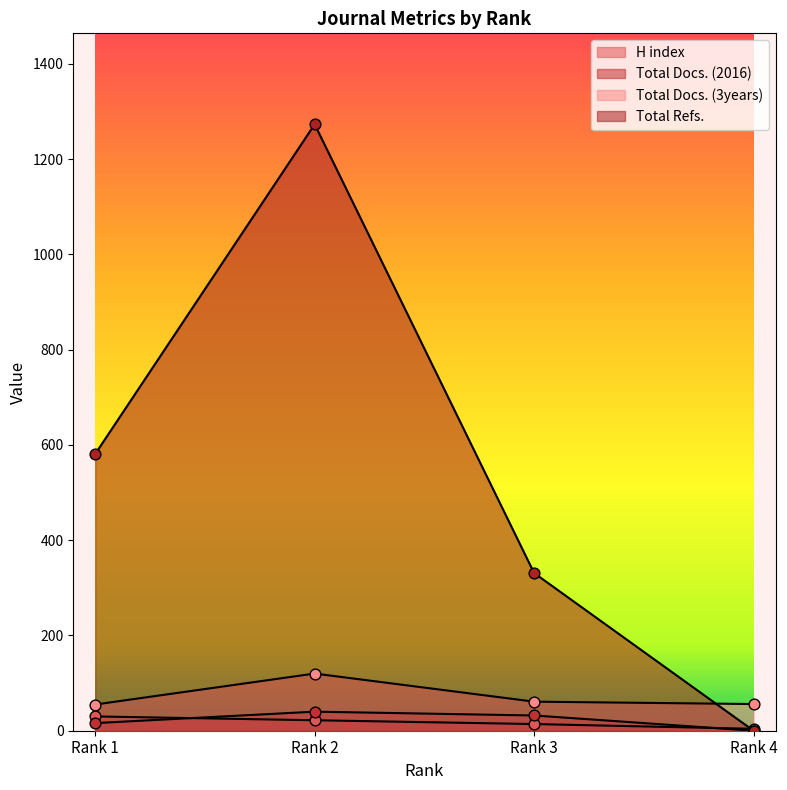

What are all the series names shown in the legend?

H index, Total Docs. (2016), Total Docs. (3years), Total Refs.